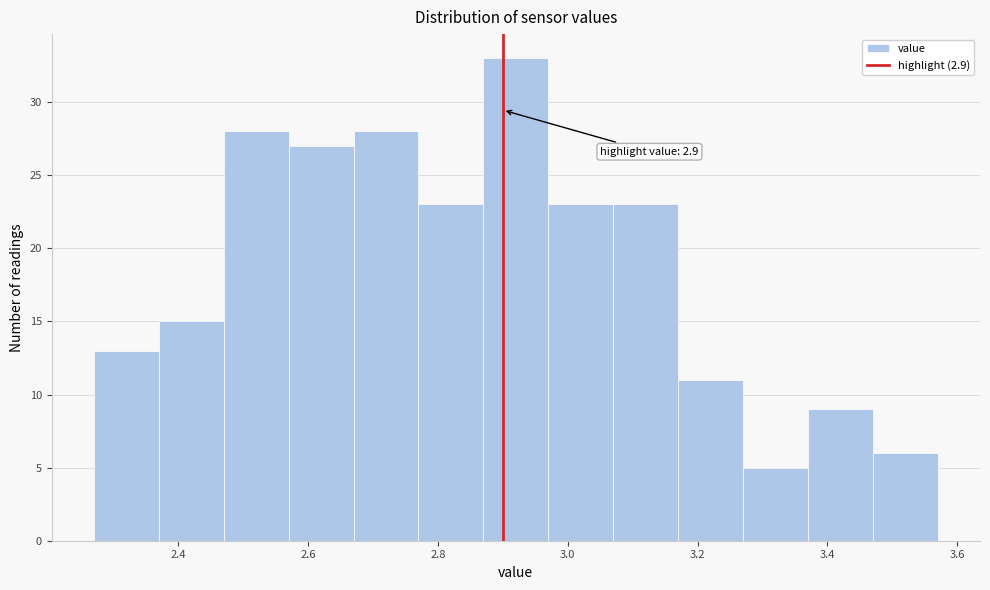

Which range on the x-axis has the tallest bar?

2.87 to 2.97